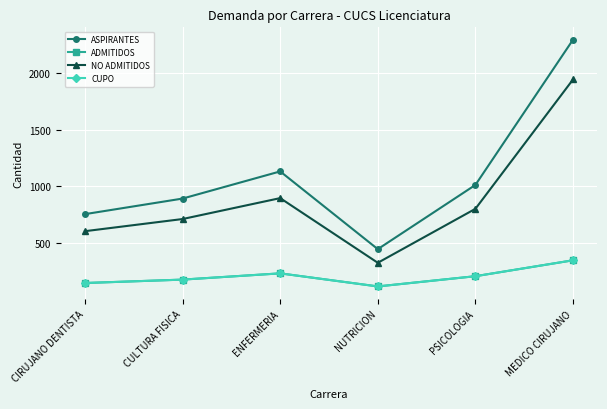

What position from the right is MEDICO CIRUJANO?

1